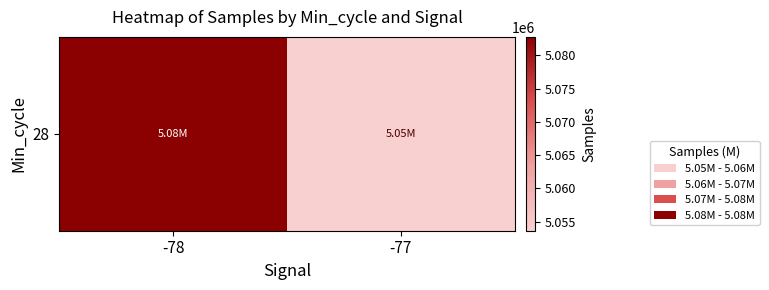

Rank the categories by value from lowest to highest.

-77, -78